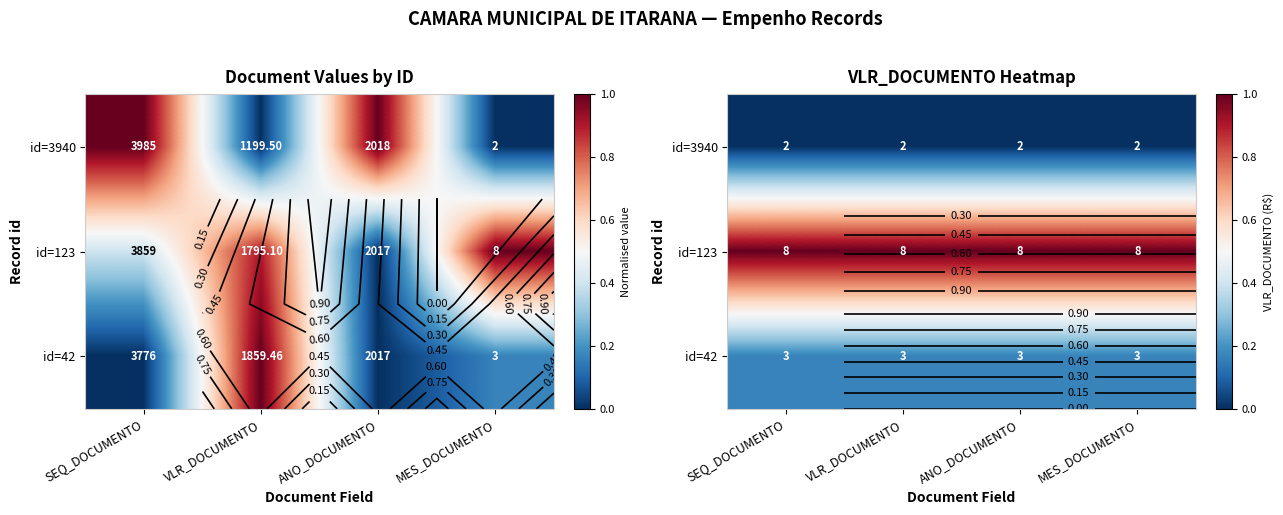

Which series has the widest spread of values?

id=3940